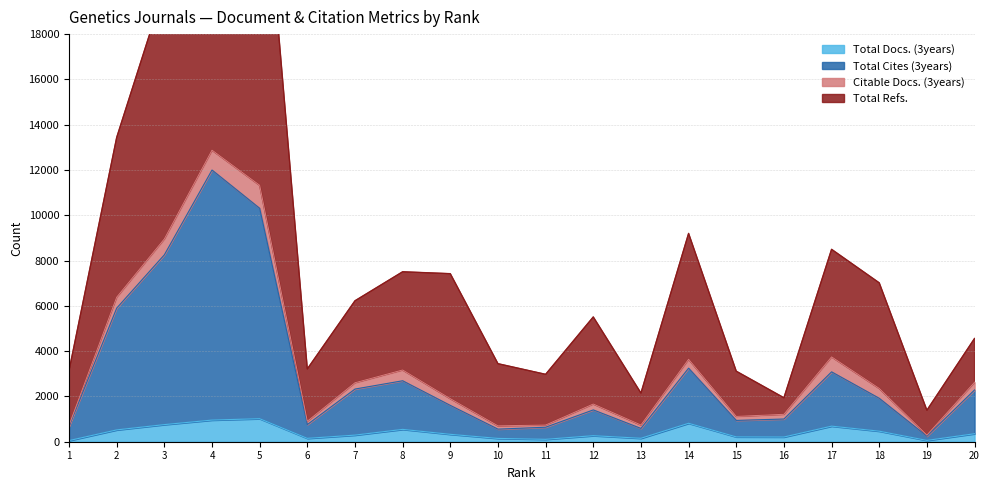

What is the value of the Total Cites (3years) point at the 3rd from the left?

8254